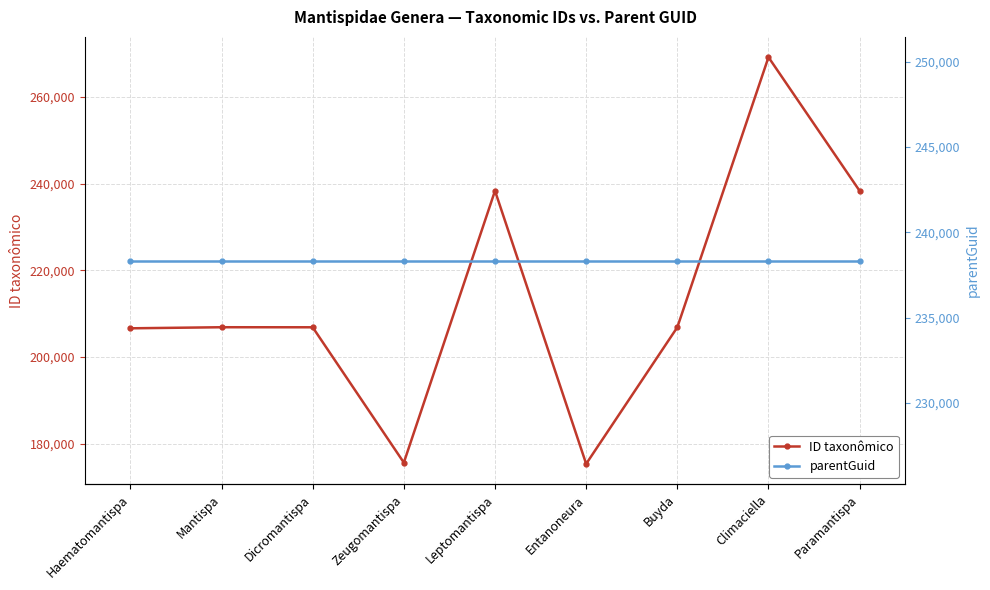

Reading left to right, what are all the values shown in this chart?

ID taxonômico: Haematomantispa=206607	Mantispa=206855	Dicromantispa=206844	Zeugomantispa=175589	Leptomantispa=238364	Entanoneura=175300	Buyda=206847	Climaciella=269219	Paramantispa=238347
parentGuid: Haematomantispa=238343	Mantispa=238343	Dicromantispa=238343	Zeugomantispa=238343	Leptomantispa=238343	Entanoneura=238343	Buyda=238343	Climaciella=238343	Paramantispa=238343